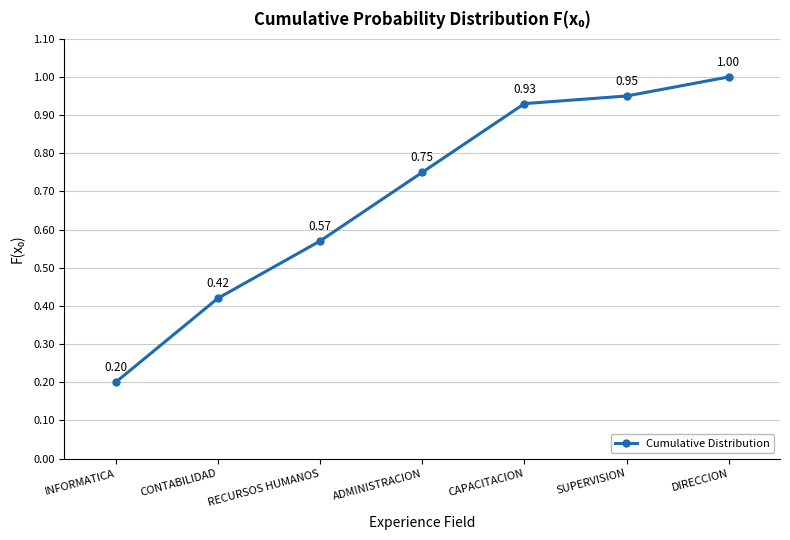

Is this an area chart (filled region under the line)?

No